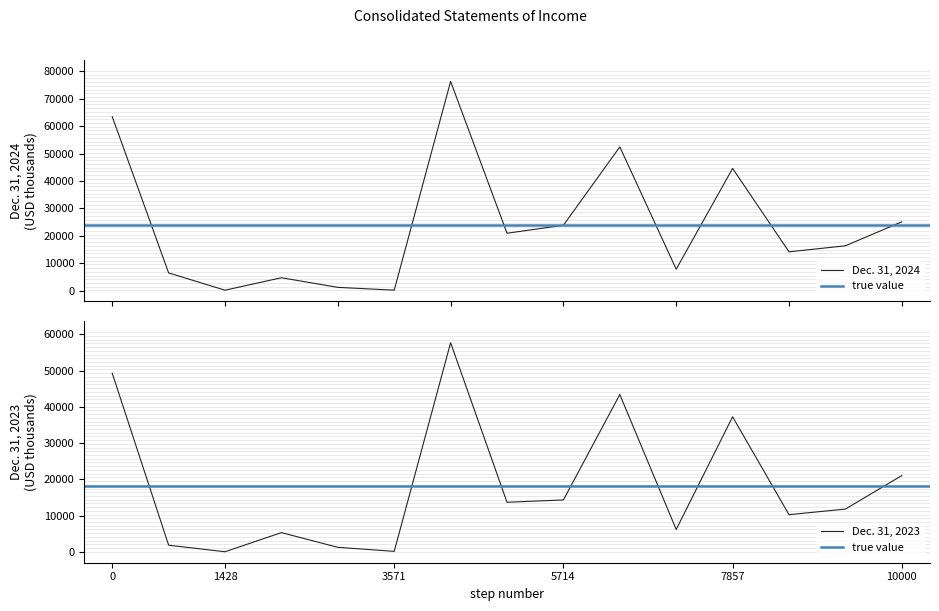

The value of Dec. 31, 2023 at 5714 is 3107. True or false?

False